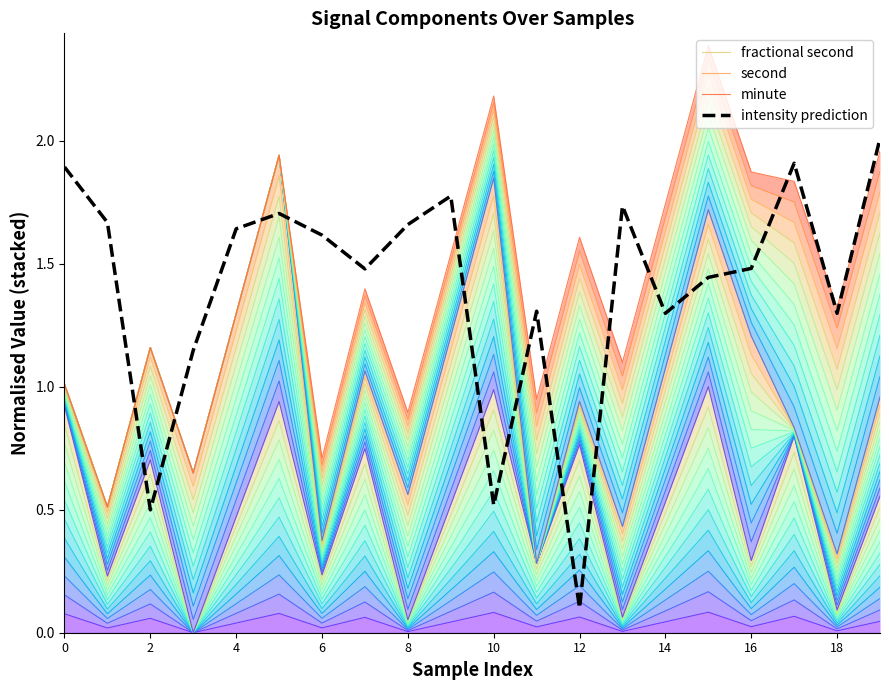

What is the sum of all second values?

19.4